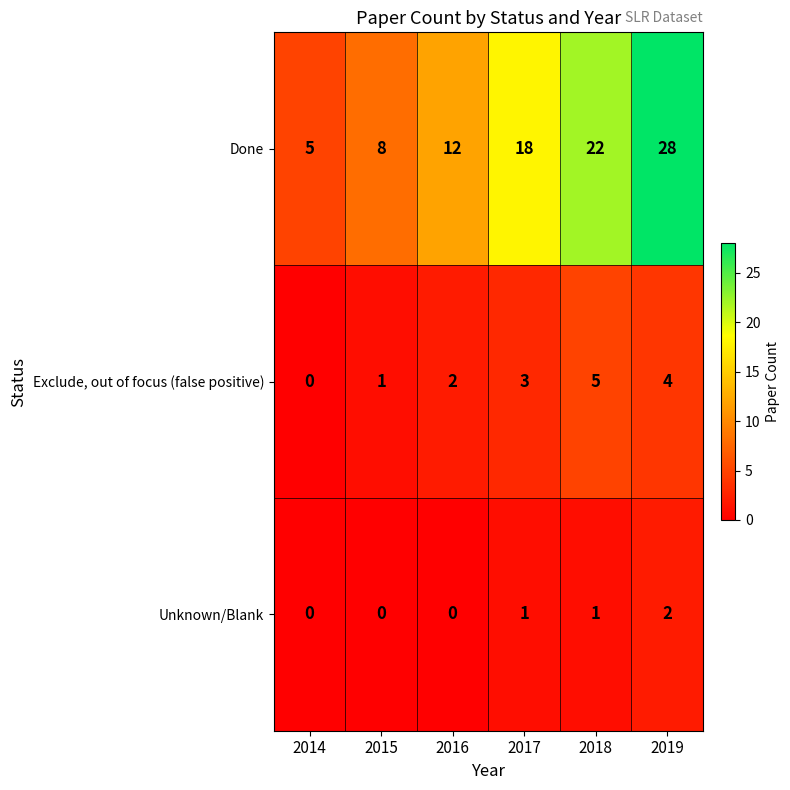

Rank the series by their maximum value, from highest to lowest.

Done, Exclude, out of focus (false positive), Unknown/Blank